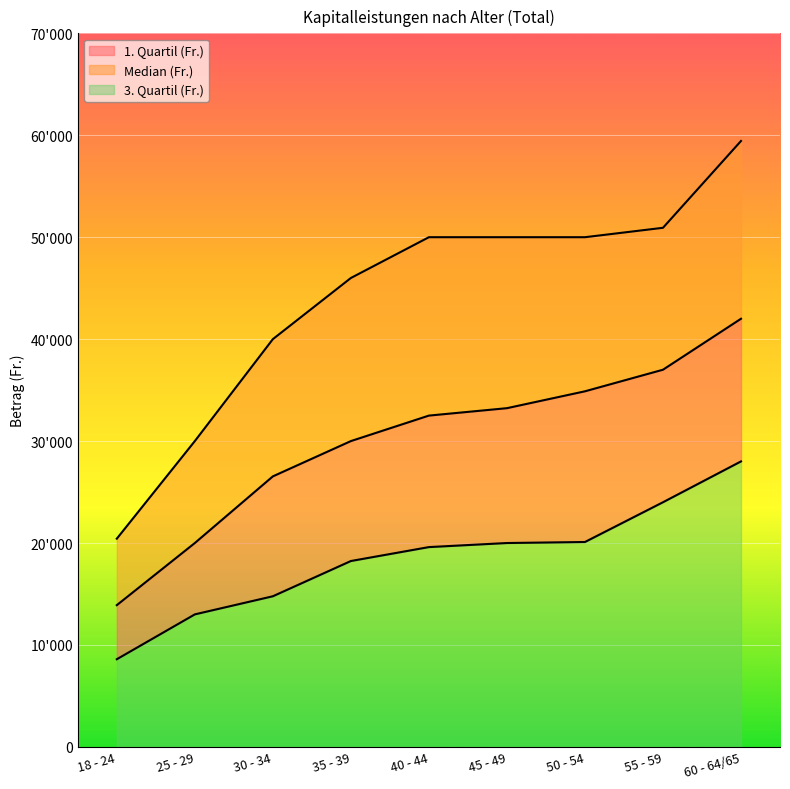

What is the value of the Median (Fr.) point at the 3rd from the left?

26538.0